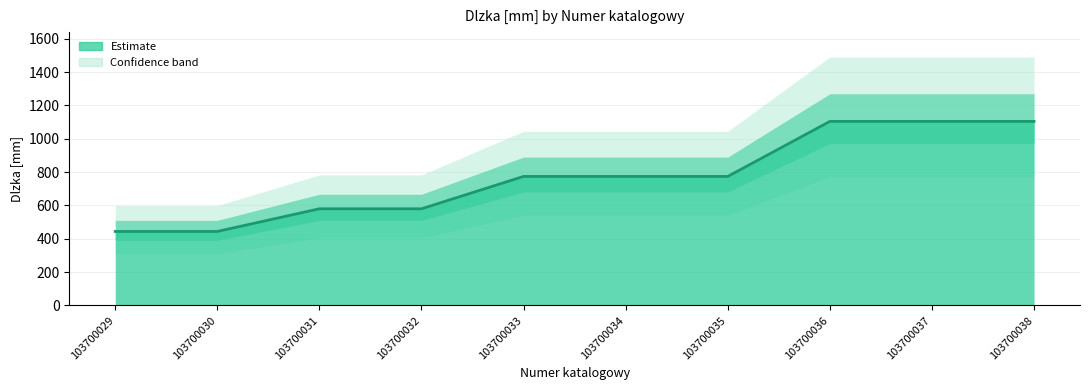

Reading right to left, what are all the values shown in this chart?

103700038=1104	103700037=1104	103700036=1104	103700035=774	103700034=774	103700033=774	103700032=580	103700031=580	103700030=444	103700029=444